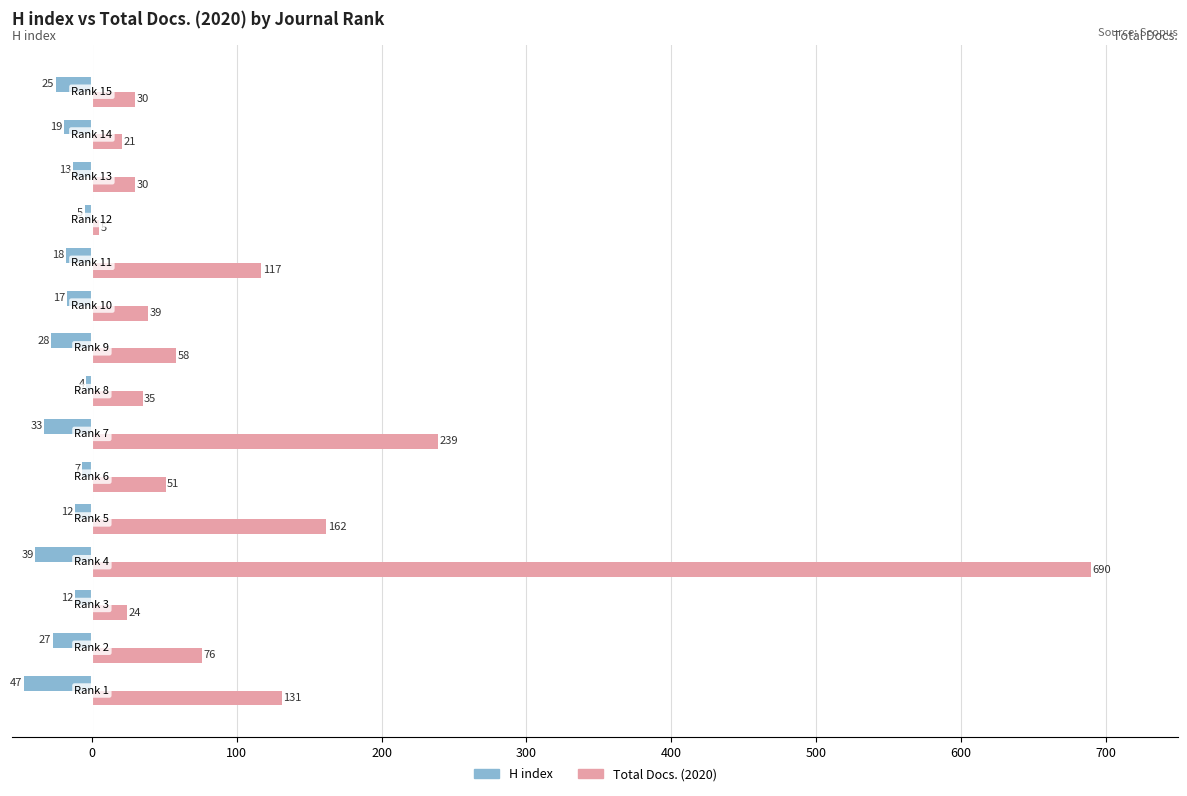

Rank the series by their average value, from highest to lowest.

Total Docs. (2020), H index